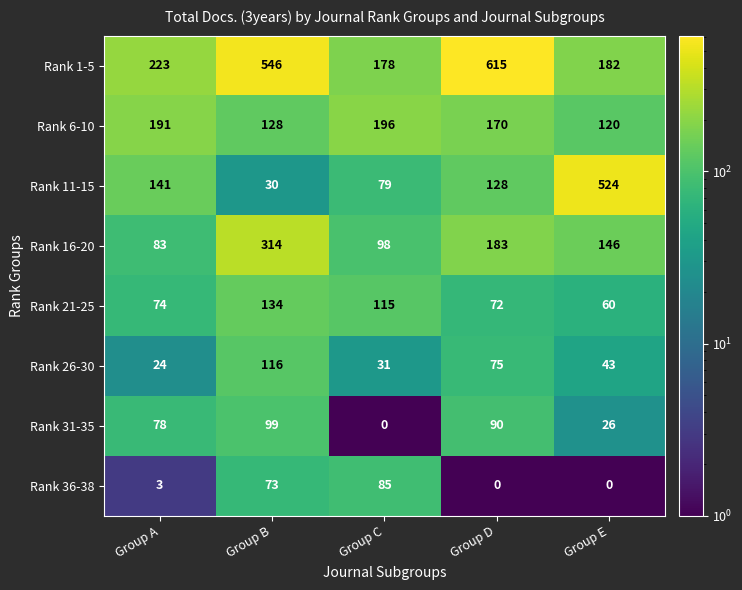

At which category is the sum across all series the highest?

Group B